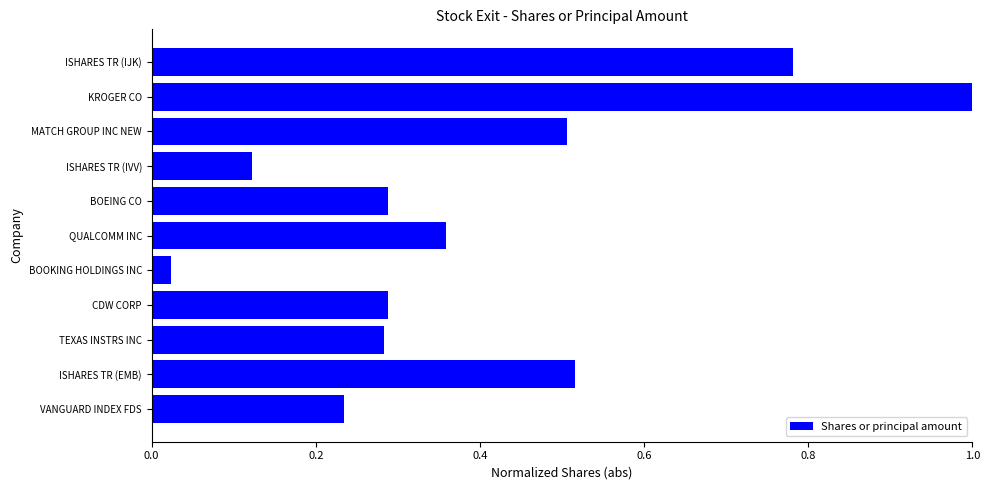

What is the change in value from ISHARES TR (EMB) to KROGER CO?

+0.5